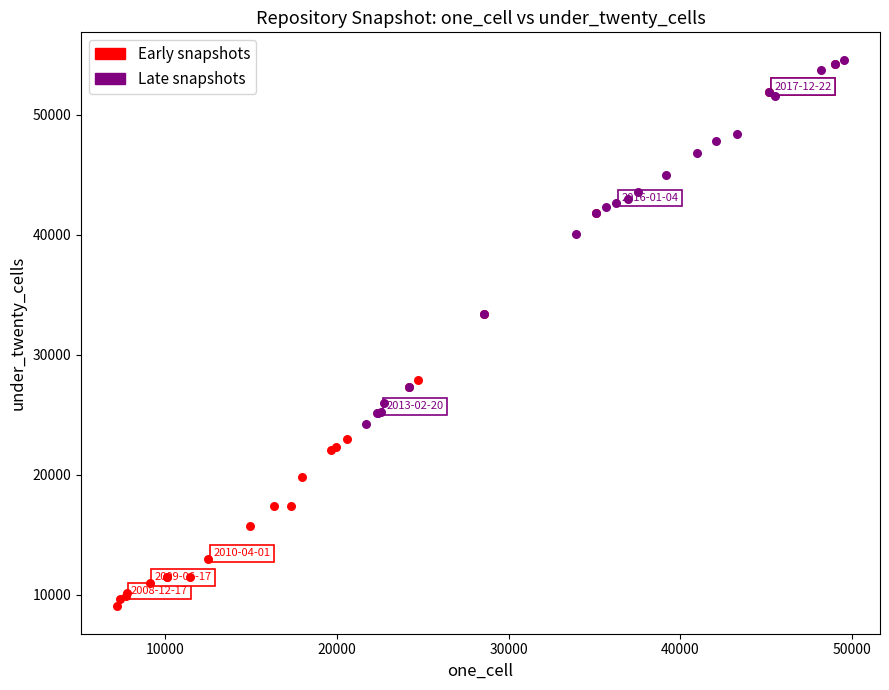

What are all the series names shown in the legend?

Early snapshots, Late snapshots